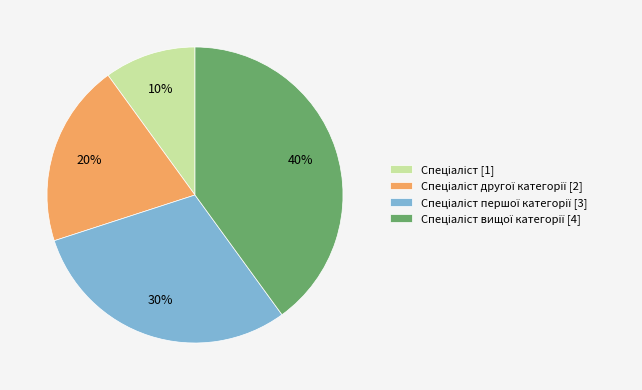

Count the number of slices in the pie.

4